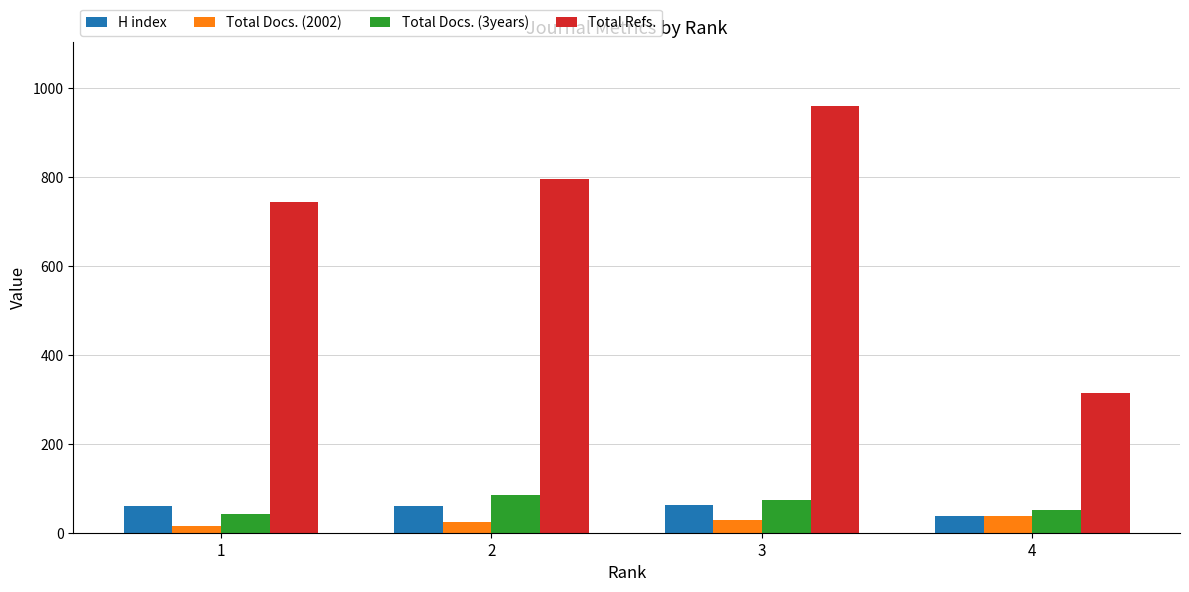

Which series has the largest range (max minus min)?

Total Refs.